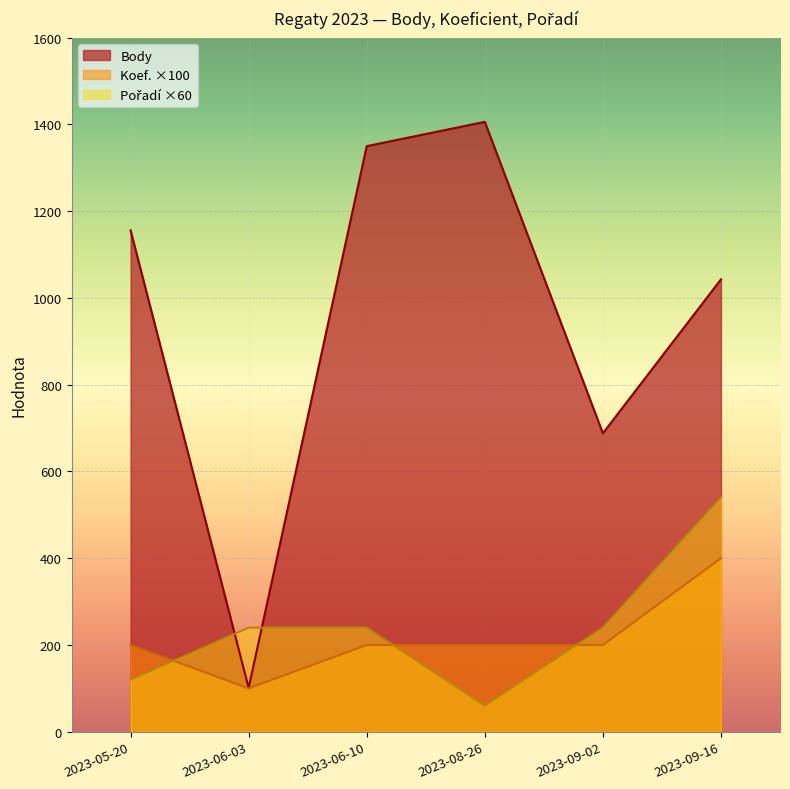

How many values in the Koef. series exceed 2?

1